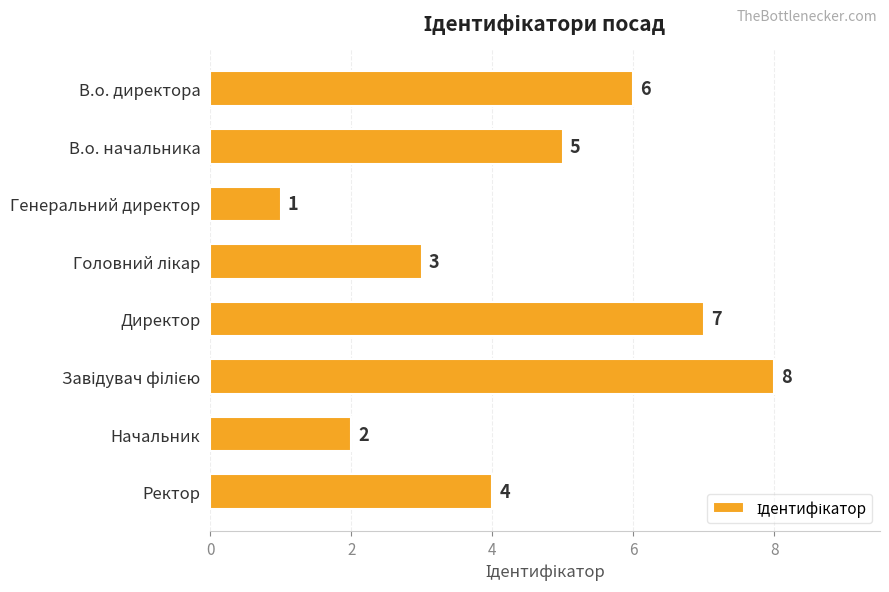

The value at Директор is 7. True or false?

True